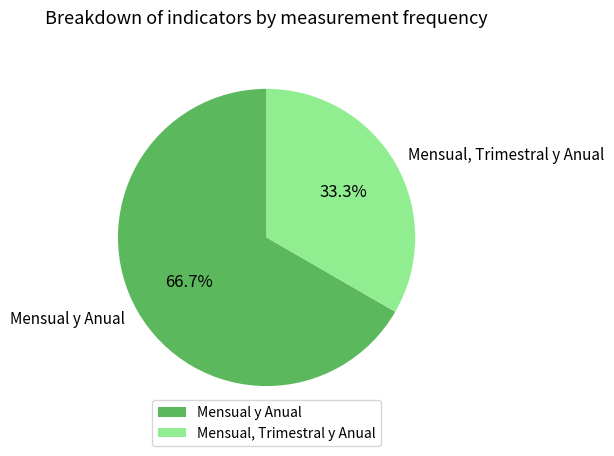

What is the total percentage of Mensual y Anual and Mensual, Trimestral y Anual?

100.0%